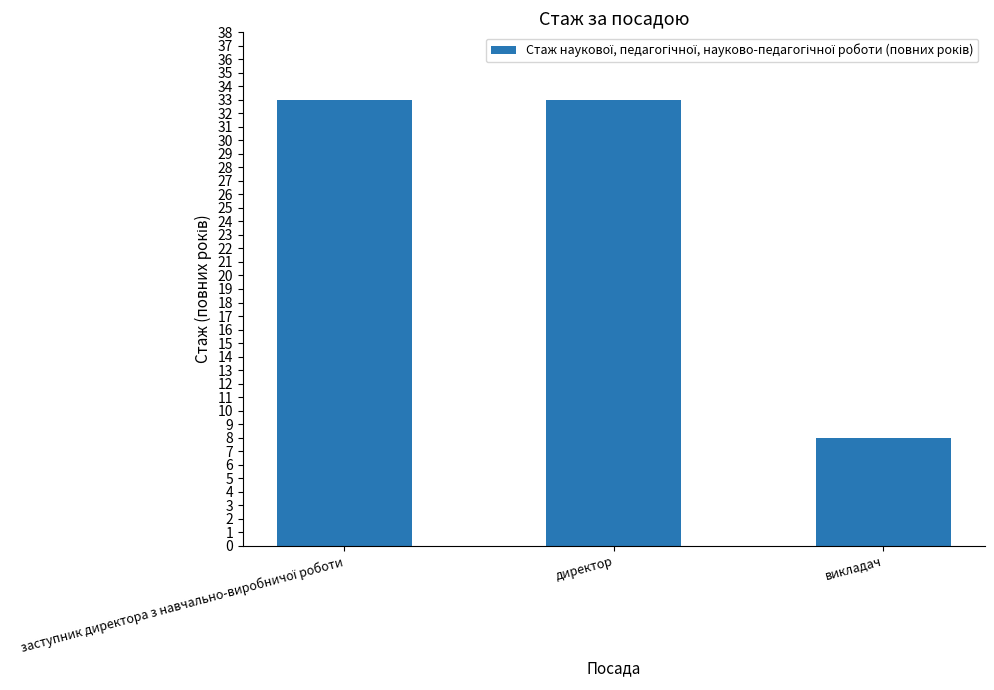

How many categories are shown in the chart?

3